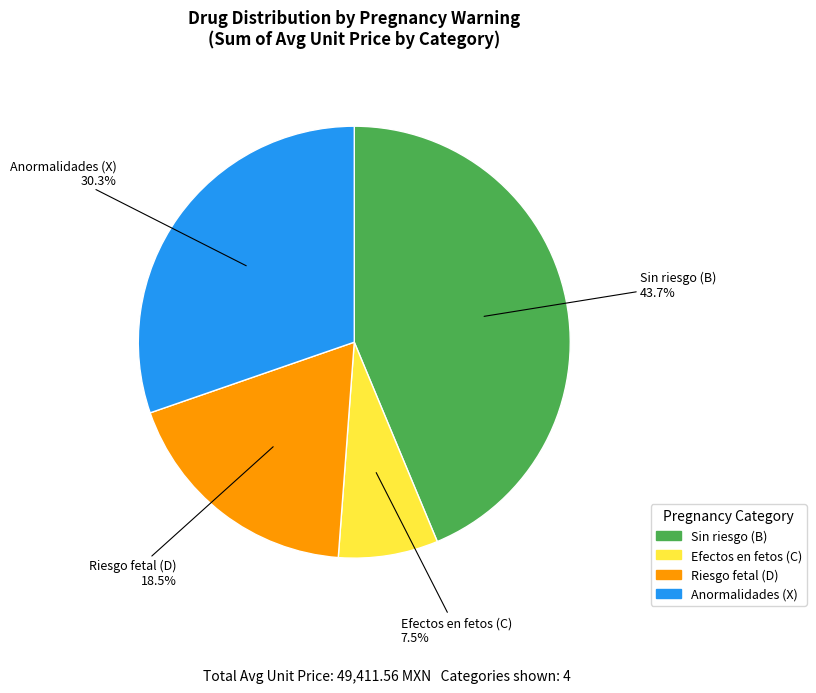

Is there a majority slice in this chart?

No